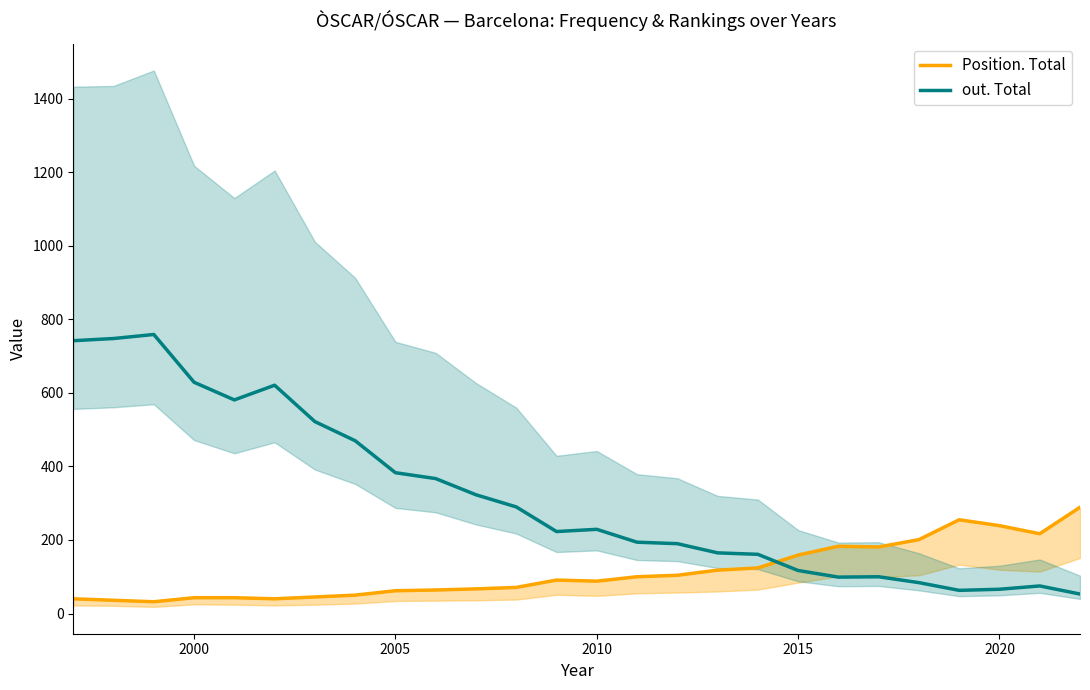

Where is out. Total nearest to the value 406?

2005